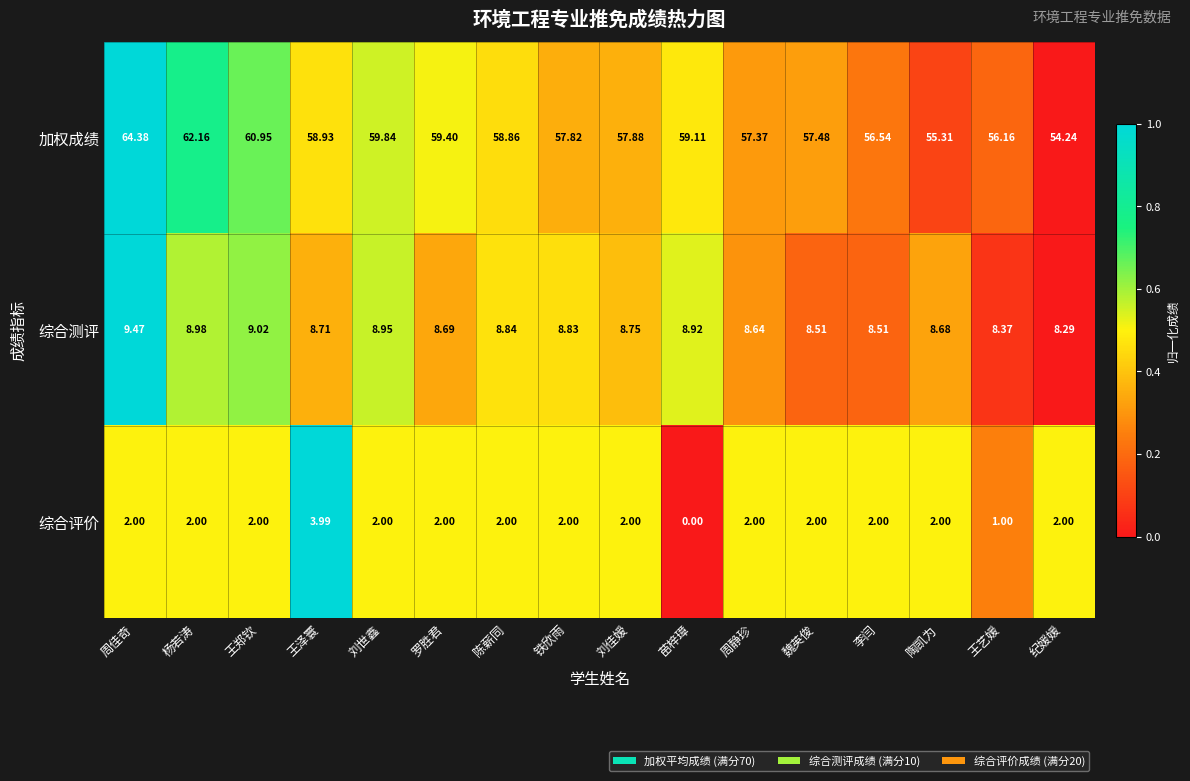

Where does the 加权成绩 series first go above 58?

周佳奇